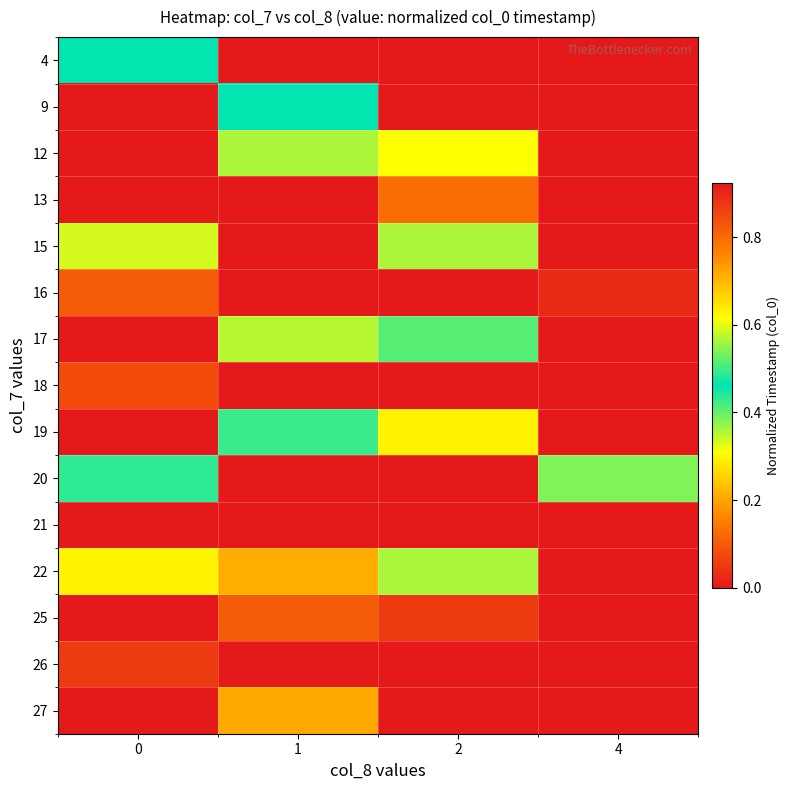

At which category is the sum across all series the highest?

2